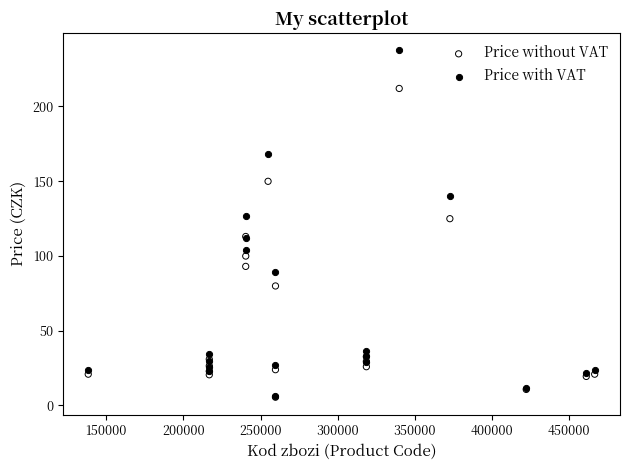

Which series has the widest spread of Y values?

Price with VAT